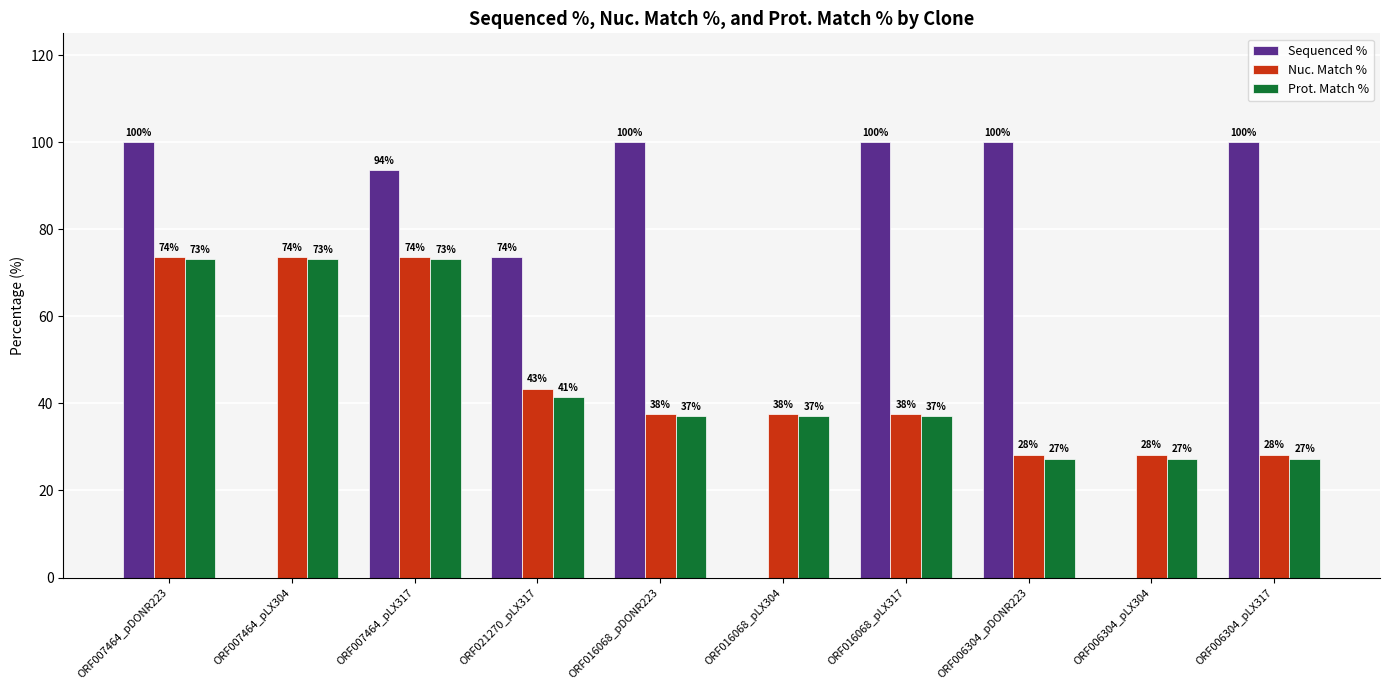

How many groups of bars are there?

10